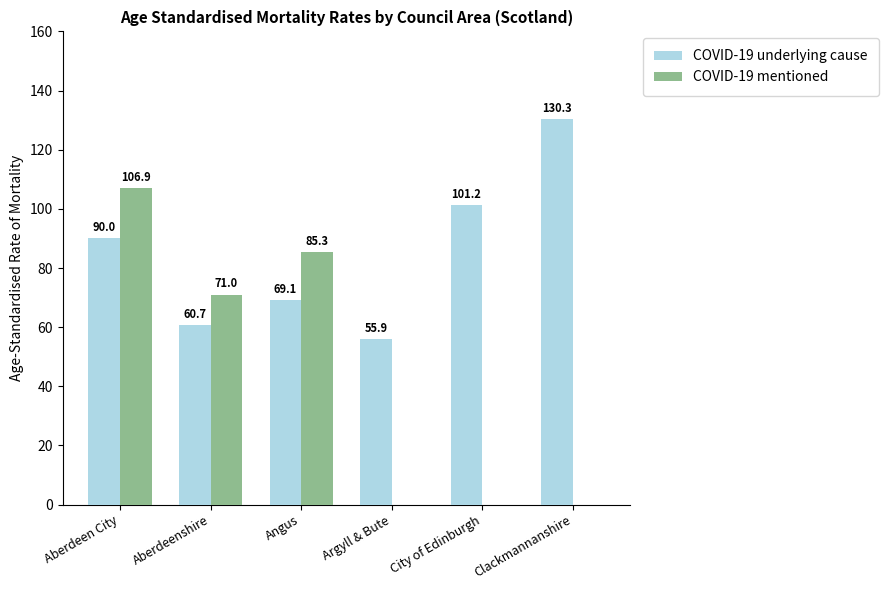

Which series has the largest total across all categories?

COVID-19 underlying cause